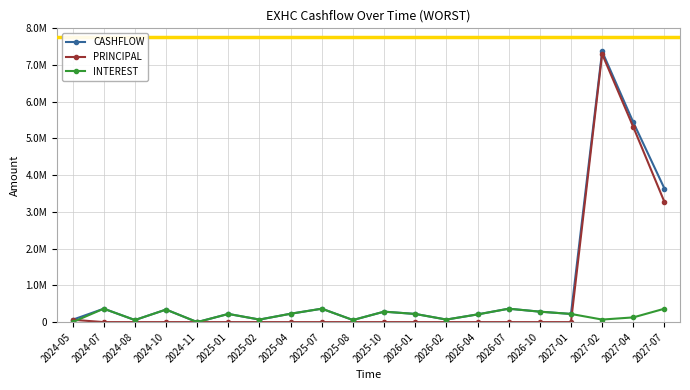

List the series in order of their peak value, lowest first.

INTEREST, PRINCIPAL, CASHFLOW